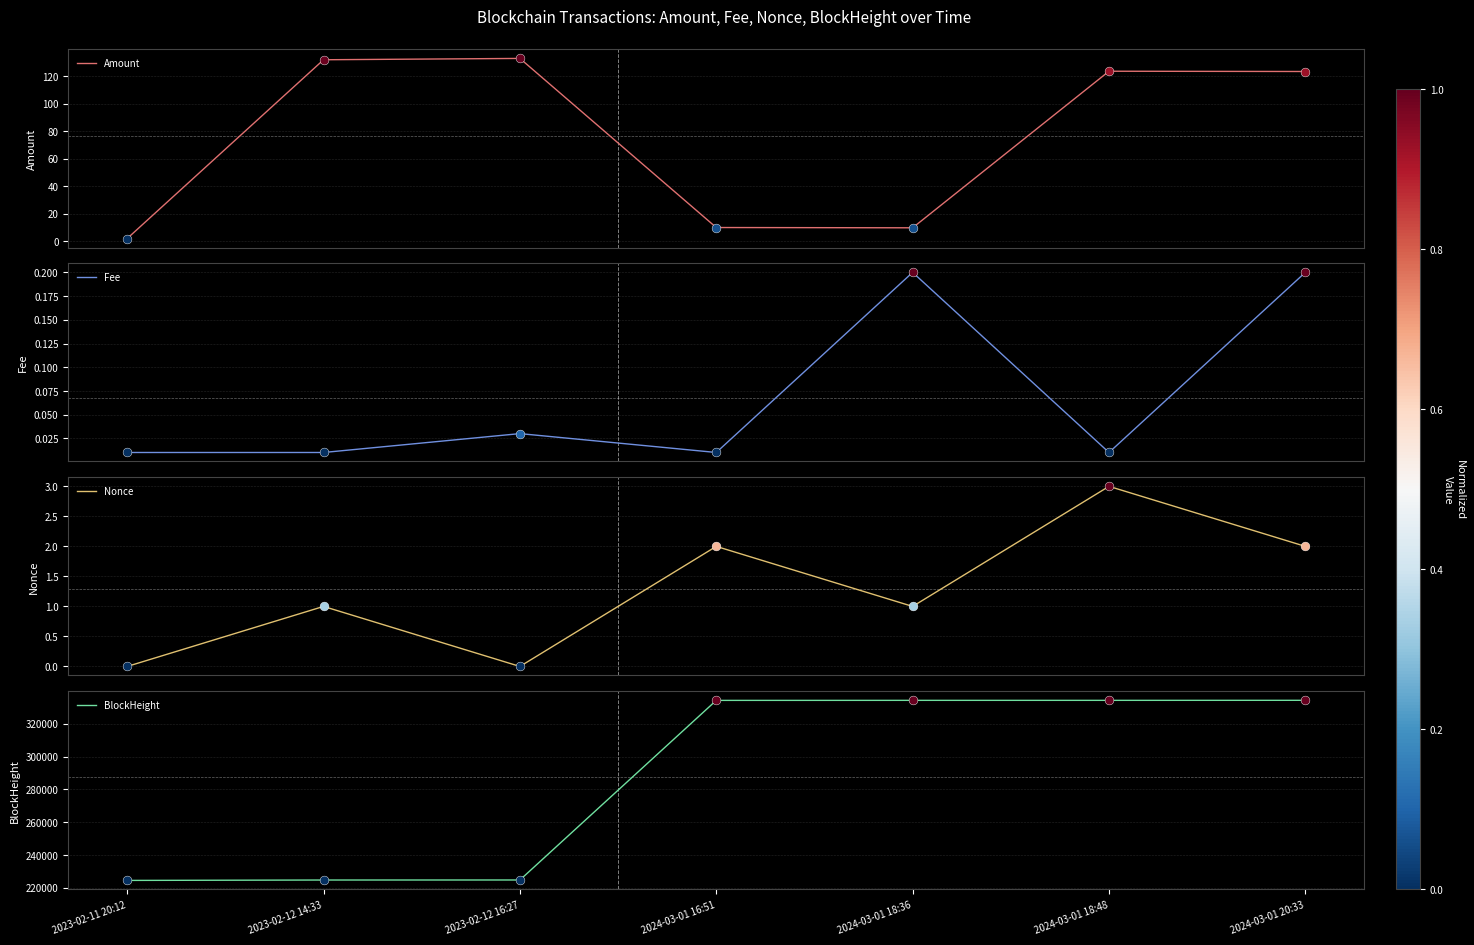

At which category is the sum across all series the highest?

2024-03-01 20:33